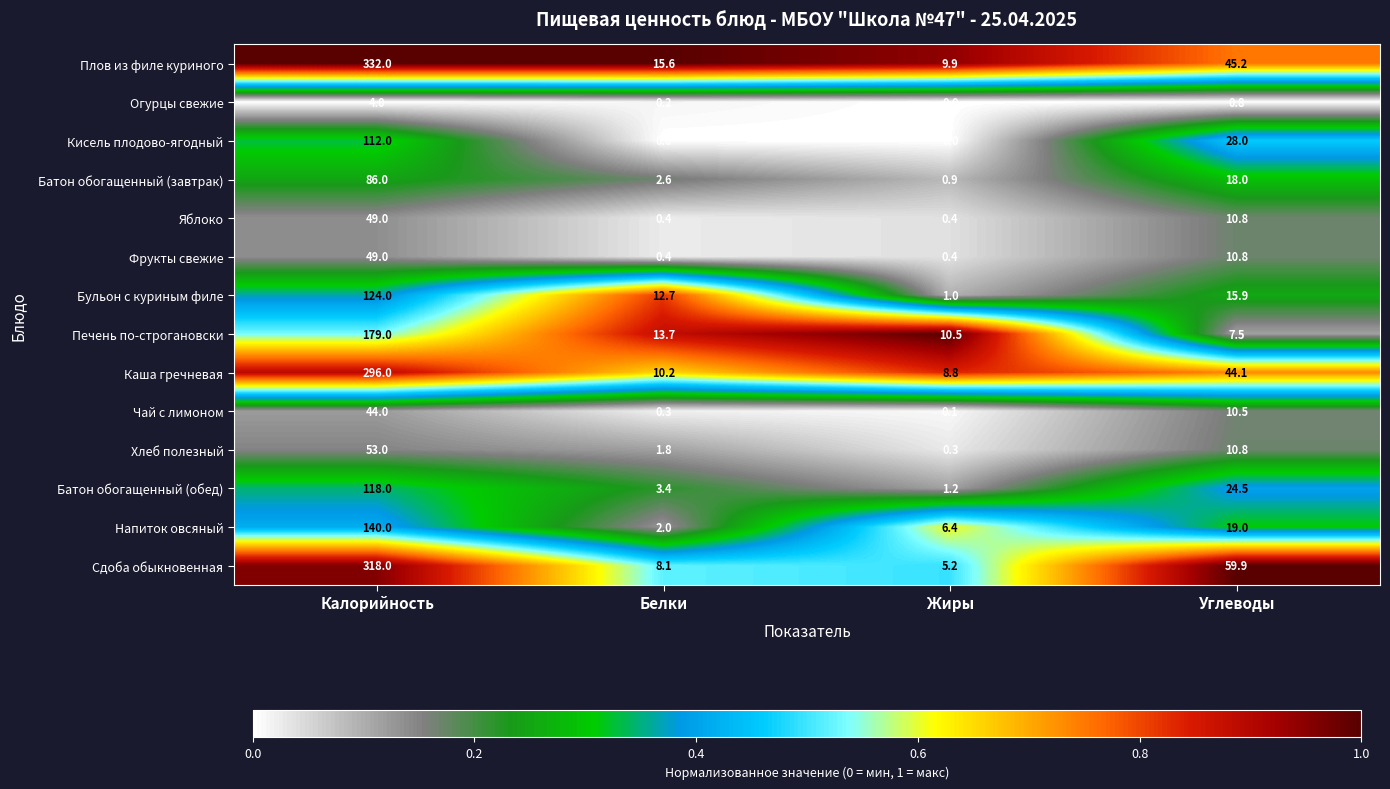

What is the maximum value shown in the chart?

332.0